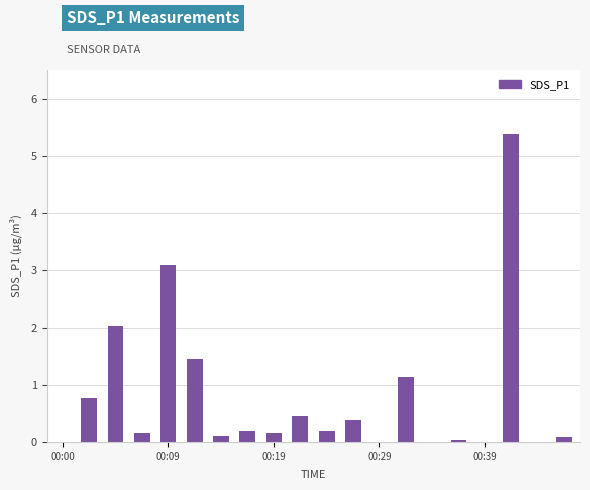

What is the sum of all values?

15.6